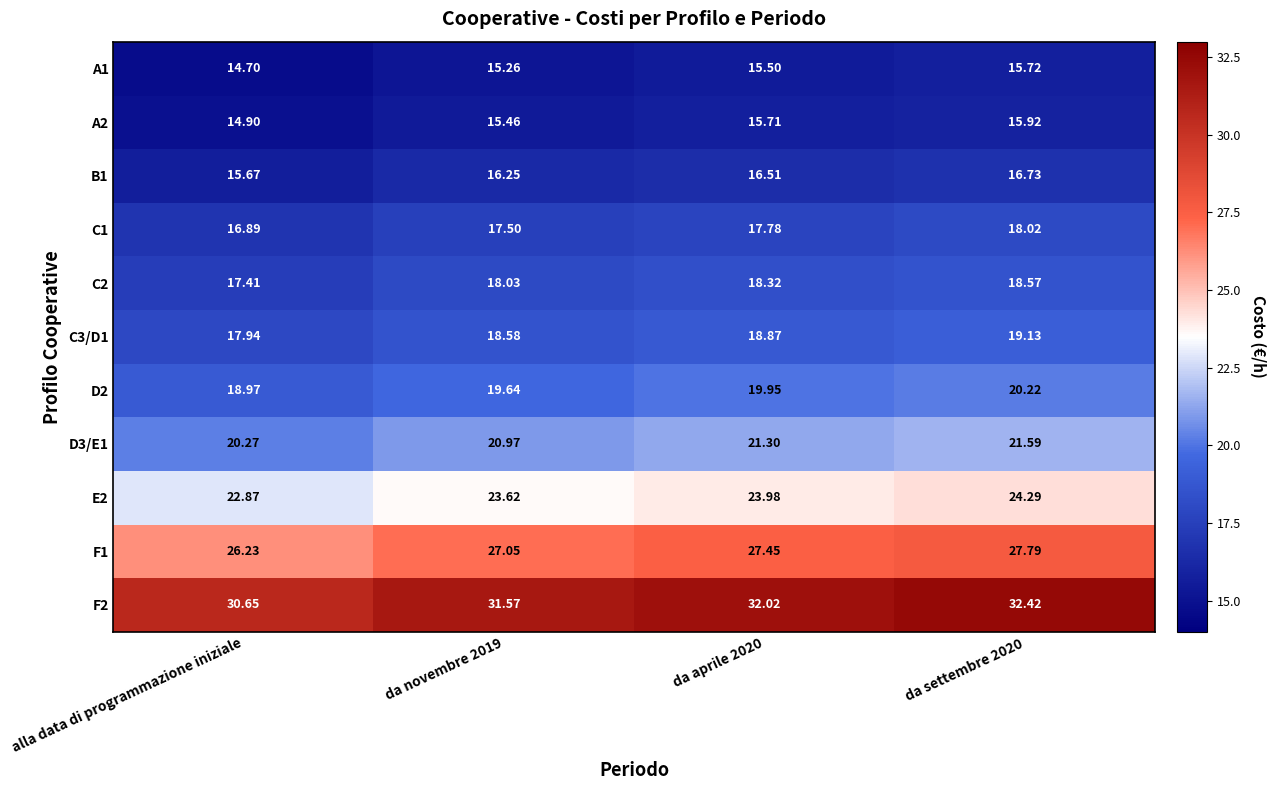

Which series has the largest total across all categories?

F2